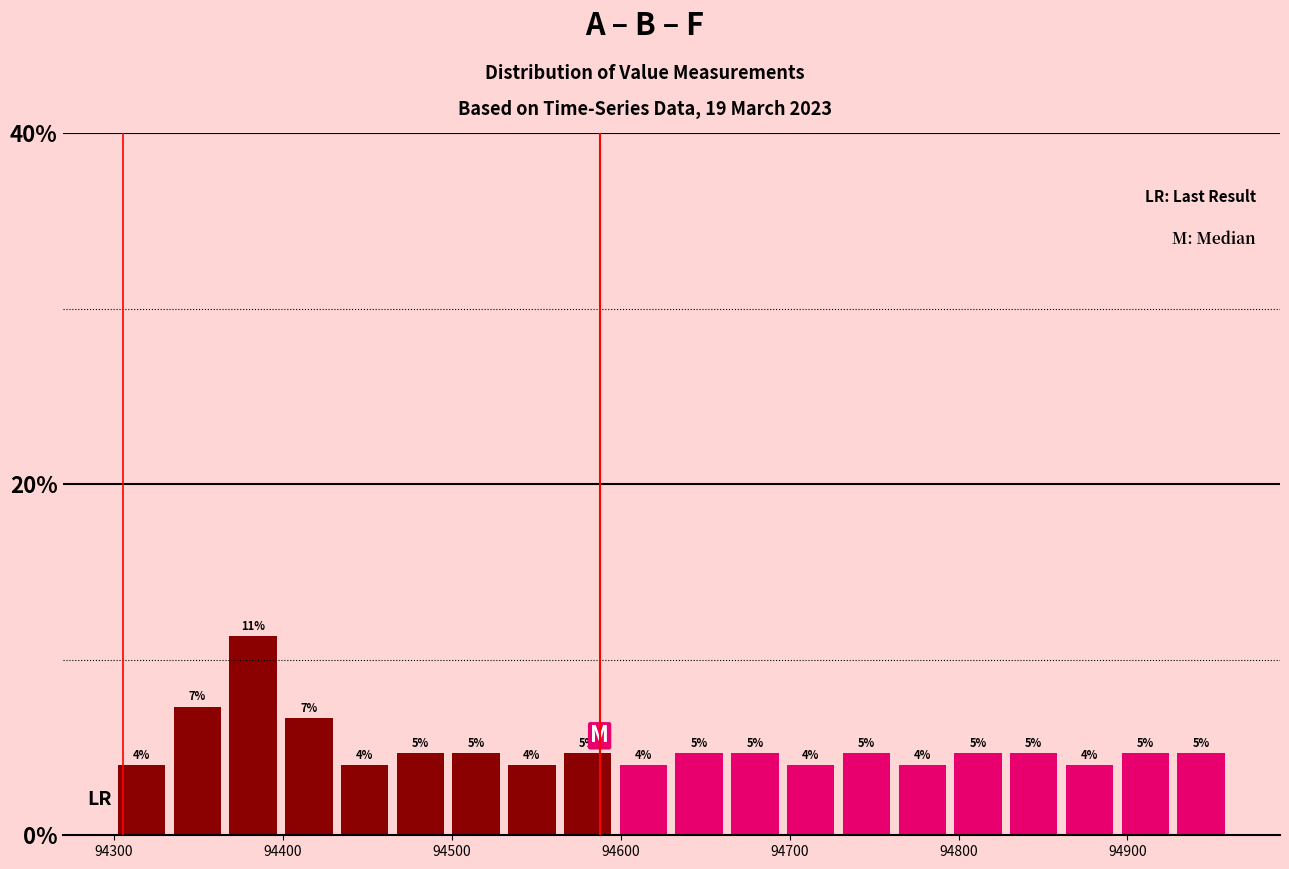

Around what value on the x-axis is the tallest bar? Give the approximate position of its centre, as read against the axis.

94380